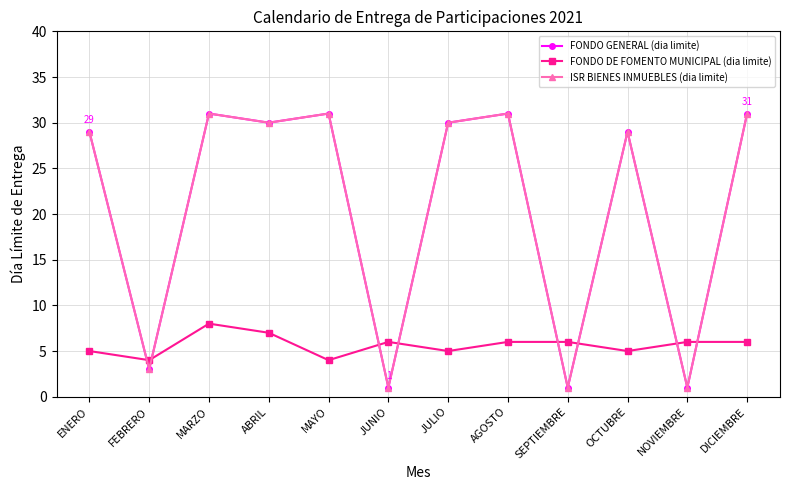

Does the chart have visible grid lines?

Yes